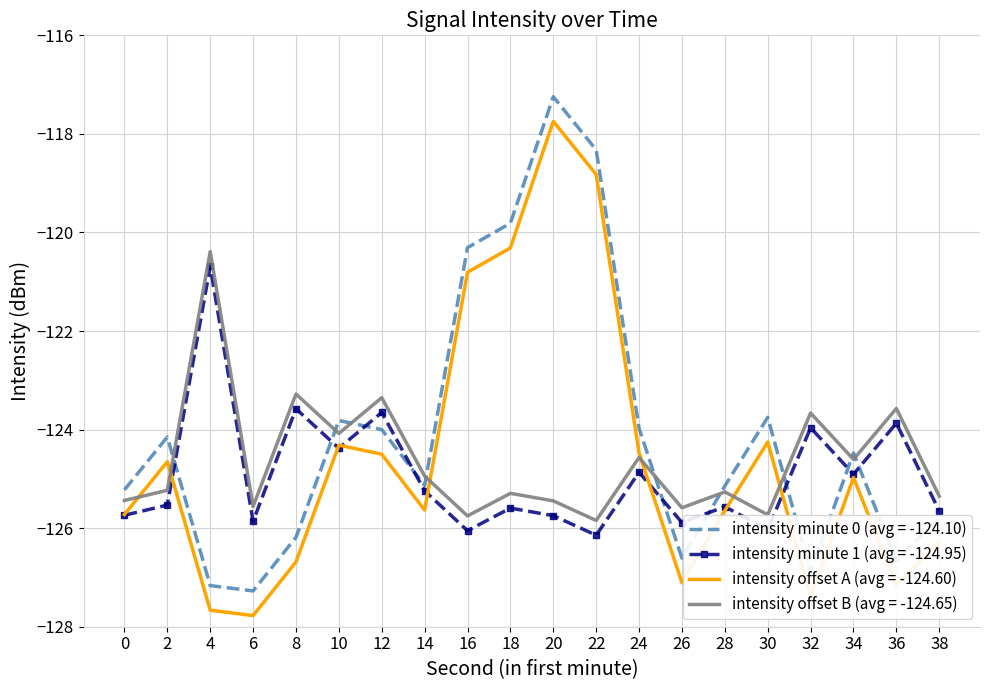

True or false: intensity minute 1 (avg = -124.95) and intensity offset B (avg = -124.65) intersect in this chart.

False